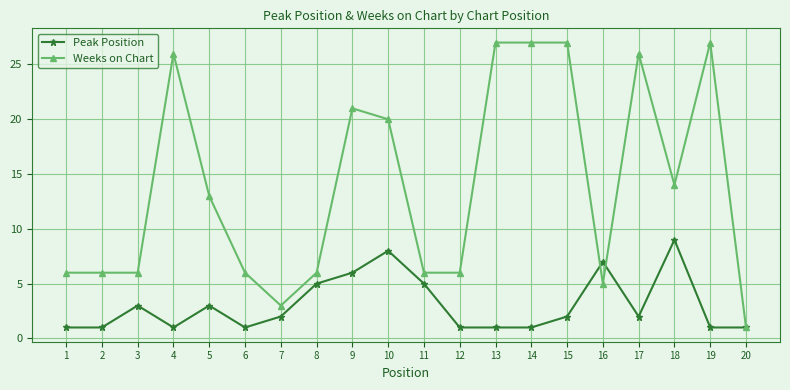

Where is Weeks on Chart nearest to the value 14?

18